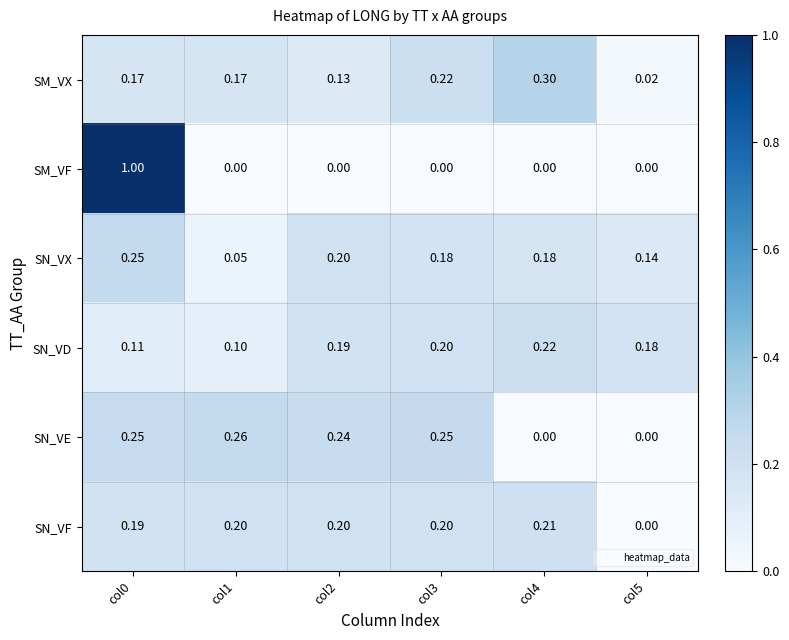

Which series changed the most between col2 and col5?

SN_VE